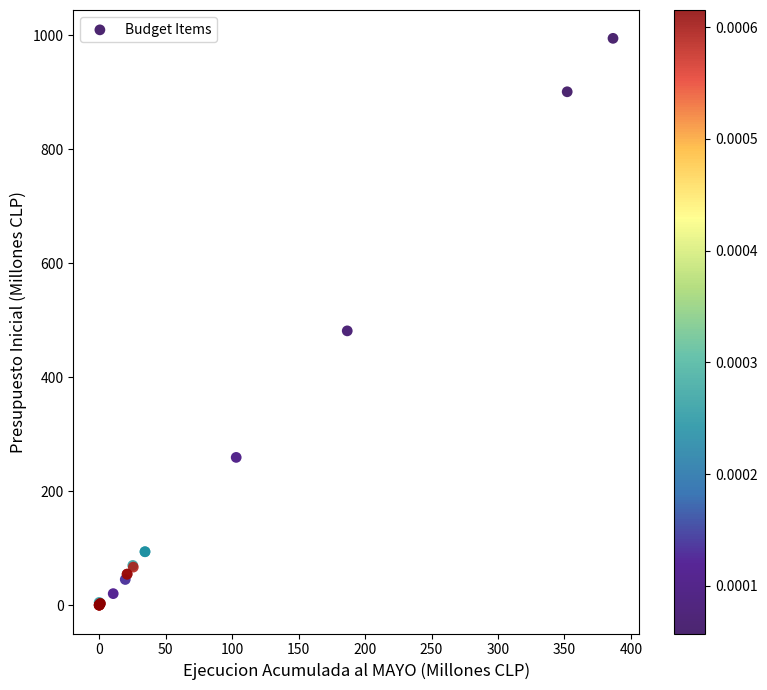

What Y value in the scatter plot is closest to 497?

481.2